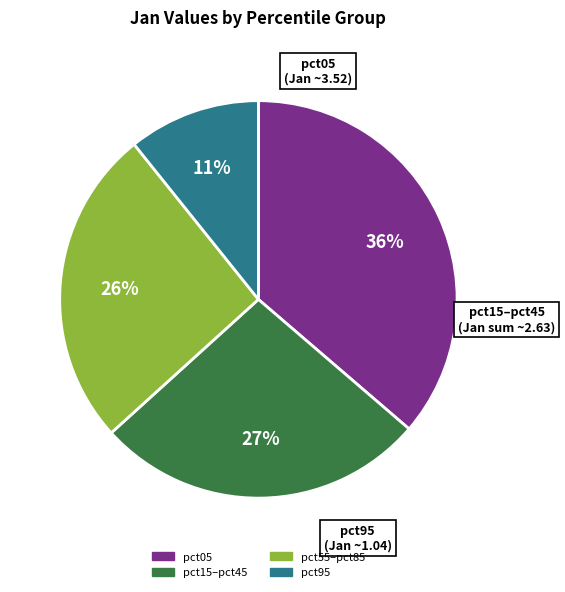

To the nearest percent, what is the average slice percentage?

25%